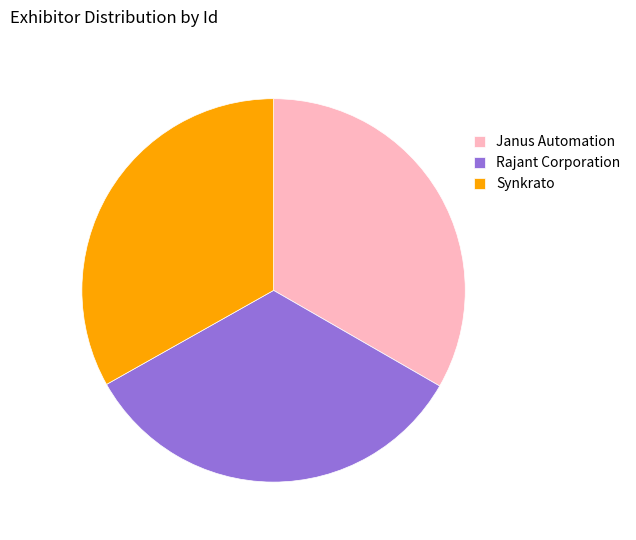

Count the number of slices in the pie.

3